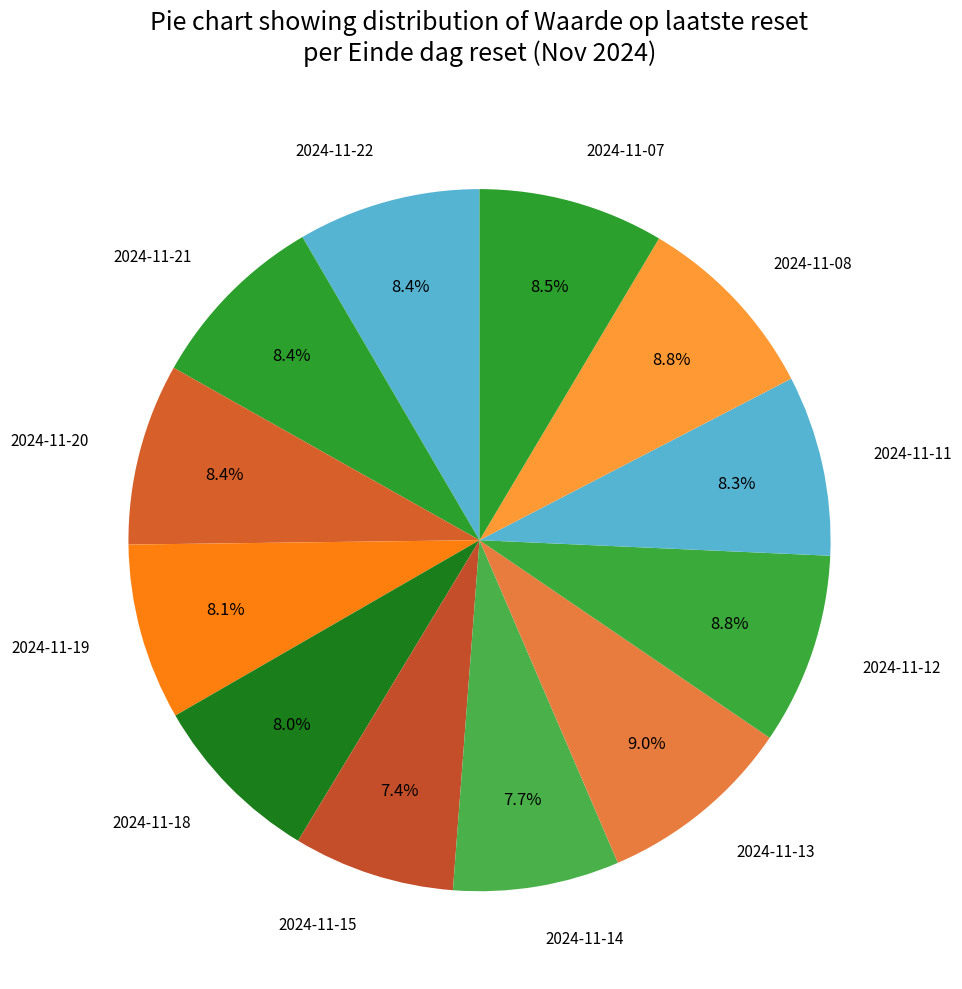

To the nearest percent, what portion does 2024-11-19 represent?

8%